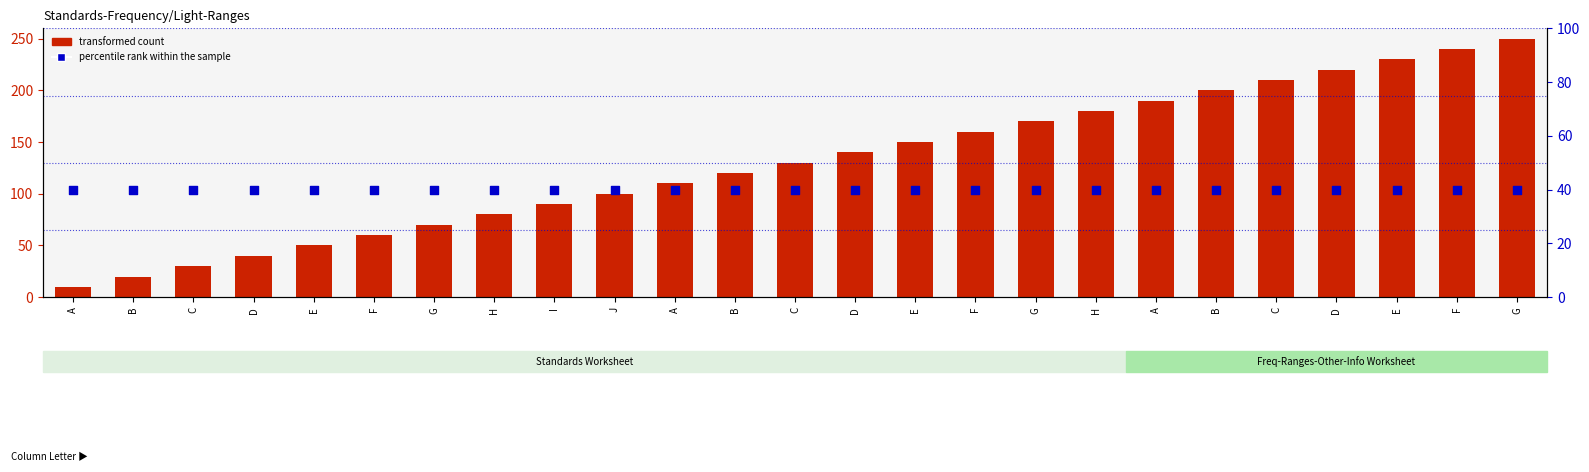

What is the total value across all series at G?

110